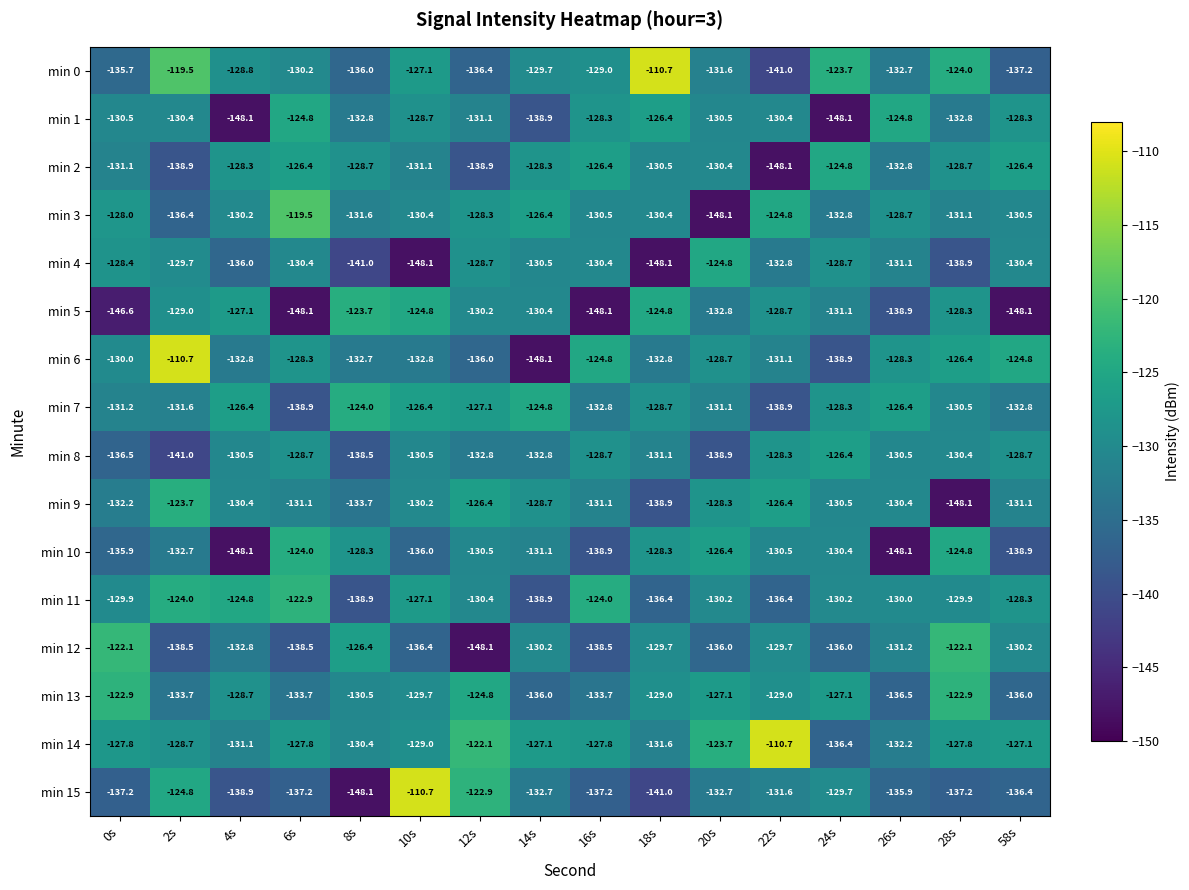

Read the min 8 value at 28s.

-130.4